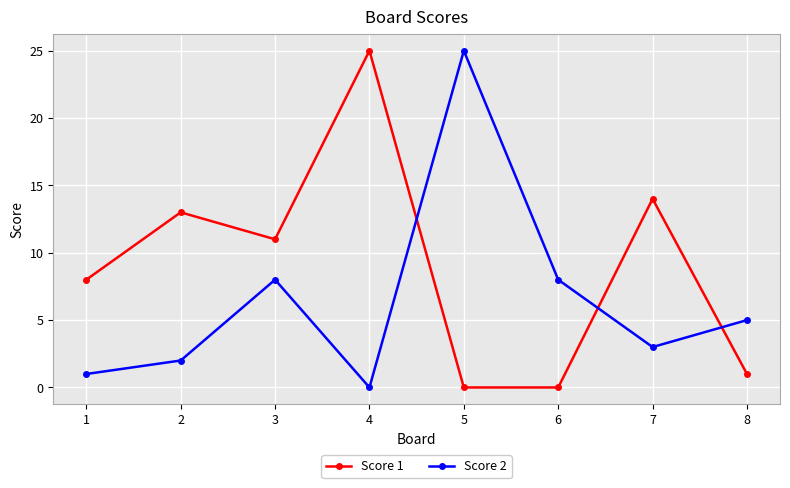

Is it true that Score 1 equals 8 at 1?

True